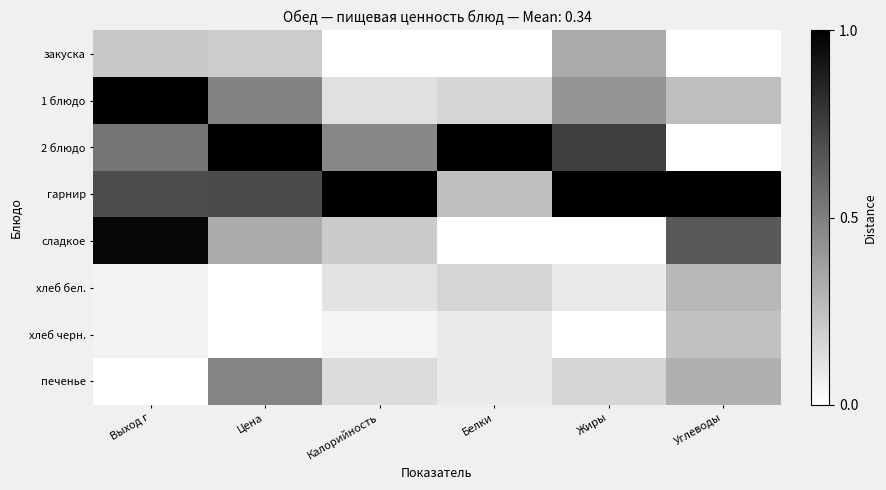

Reading left to right, what are all the values shown in this chart?

закуска: Выход г=0.2	Цена=0.2	Калорийность=0.0	Белки=0.0	Жиры=0.3	Углеводы=0.0
1 блюдо: Выход г=1.0	Цена=0.5	Калорийность=0.1	Белки=0.2	Жиры=0.4	Углеводы=0.3
2 блюдо: Выход г=0.5	Цена=1.0	Калорийность=0.5	Белки=1.0	Жиры=0.8	Углеводы=0.0
гарнир: Выход г=0.7	Цена=0.7	Калорийность=1.0	Белки=0.2	Жиры=1.0	Углеводы=1.0
сладкое: Выход г=1.0	Цена=0.3	Калорийность=0.2	Белки=0.0	Жиры=0.0	Углеводы=0.7
хлеб бел.: Выход г=0.1	Цена=0.0	Калорийность=0.1	Белки=0.2	Жиры=0.1	Углеводы=0.3
хлеб черн.: Выход г=0.1	Цена=0.0	Калорийность=0.0	Белки=0.1	Жиры=0.0	Углеводы=0.2
печенье: Выход г=0.0	Цена=0.5	Калорийность=0.1	Белки=0.1	Жиры=0.2	Углеводы=0.3